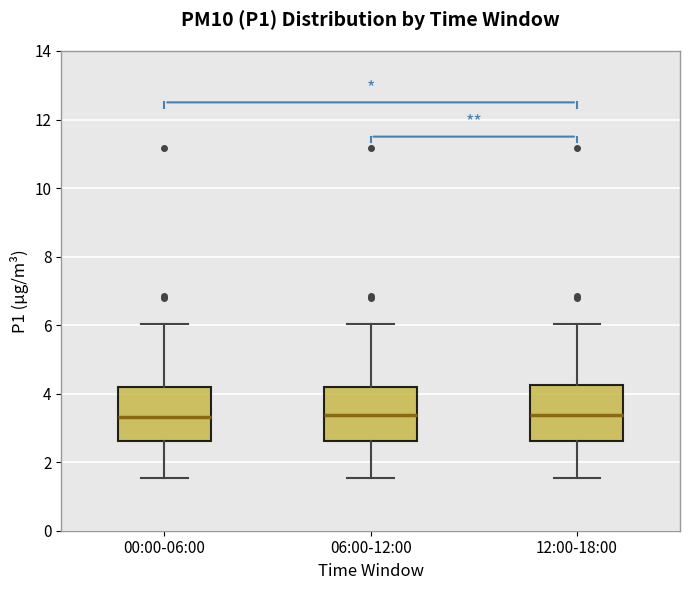

Where is the upper edge of the box for 00:00-06:00 on the y-axis? The values are not printed on the chart, so give them approximately, as read against the axis.

4.2